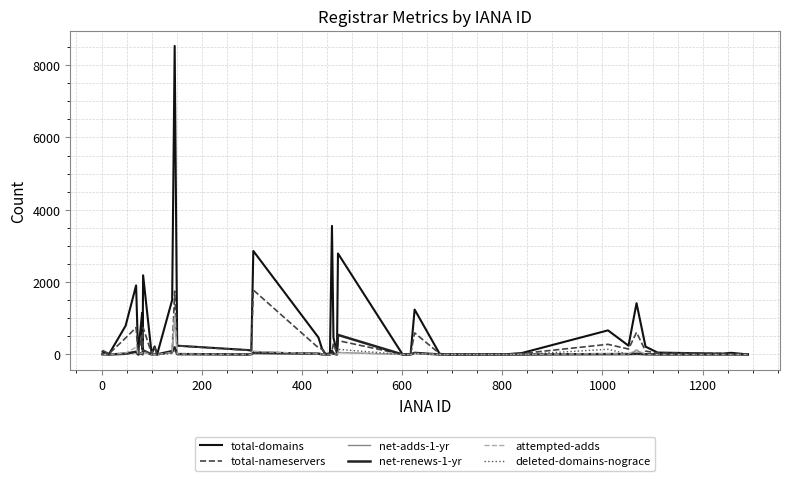

How many values in the net-renews-1-yr series are below 6?

20